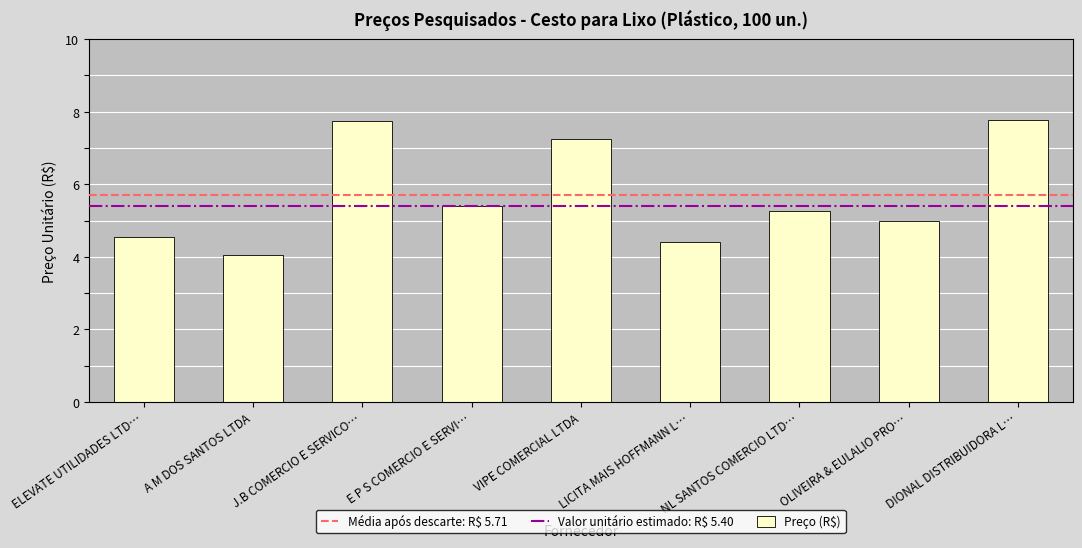

At which label does the data first exceed 5?

J.B COMERCIO E SERVICO…